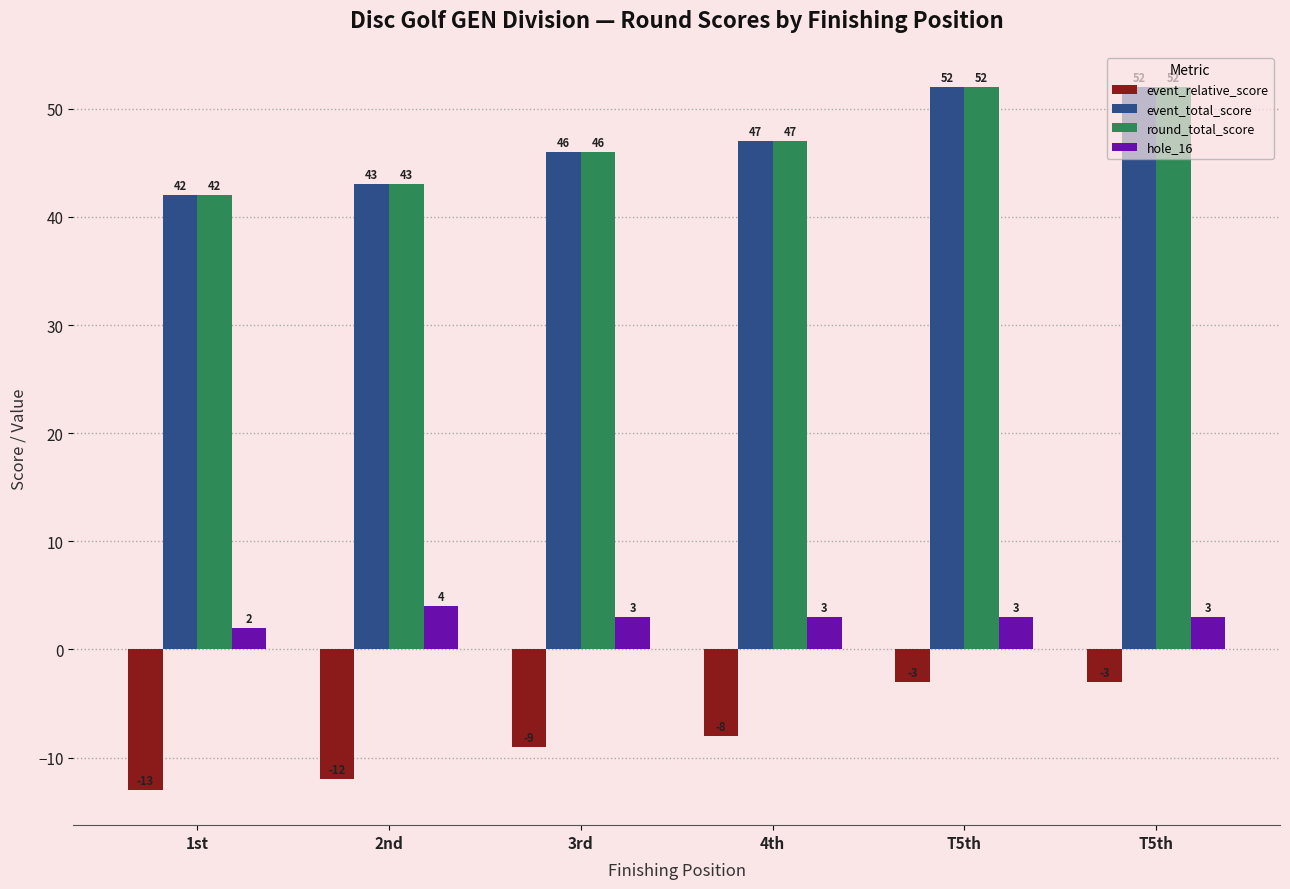

How many round_total_score values are between 43 and 52?

5